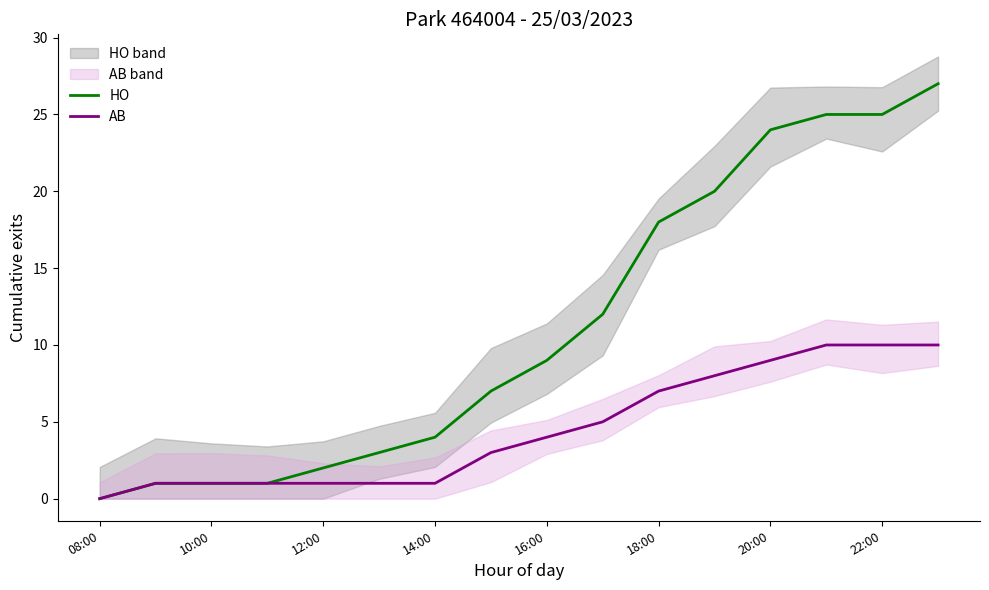

What is the highest value of the HO series?

27